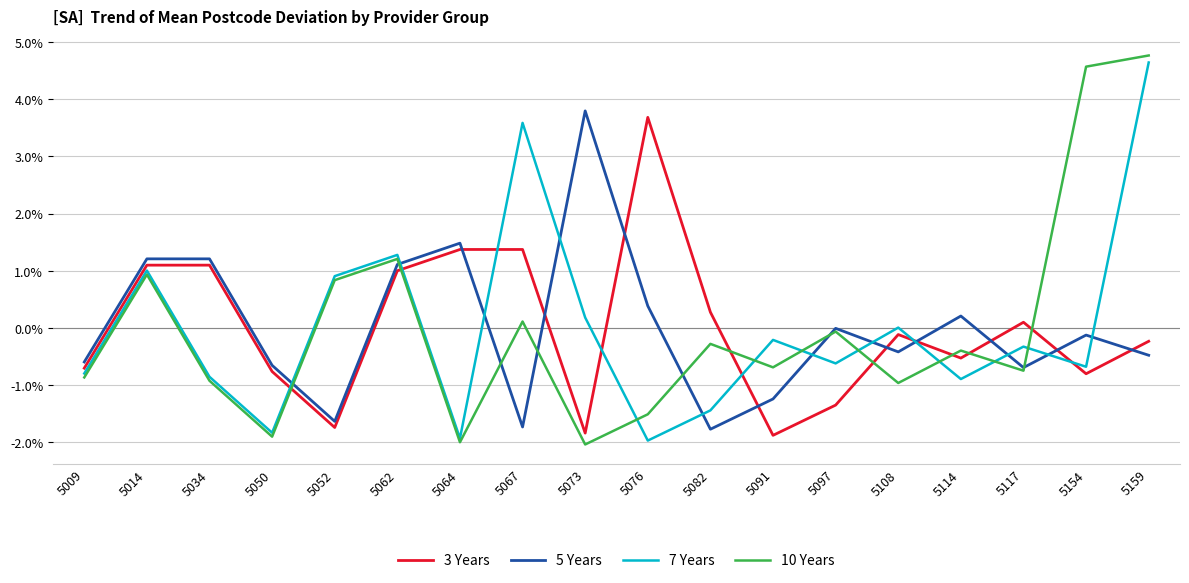

True or false: 5 Years has a value of -2.4 at 5082.

False